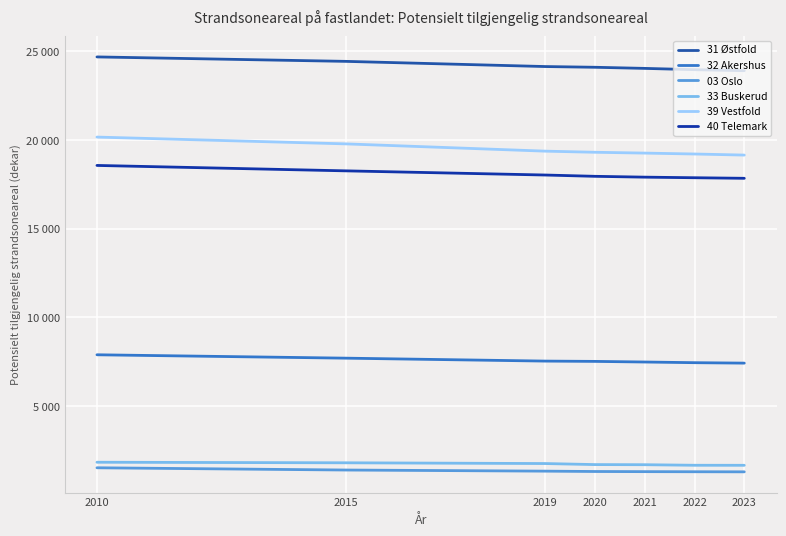

Is the value of 03 Oslo at 2022 greater than the value of 40 Telemark at 2020?

No